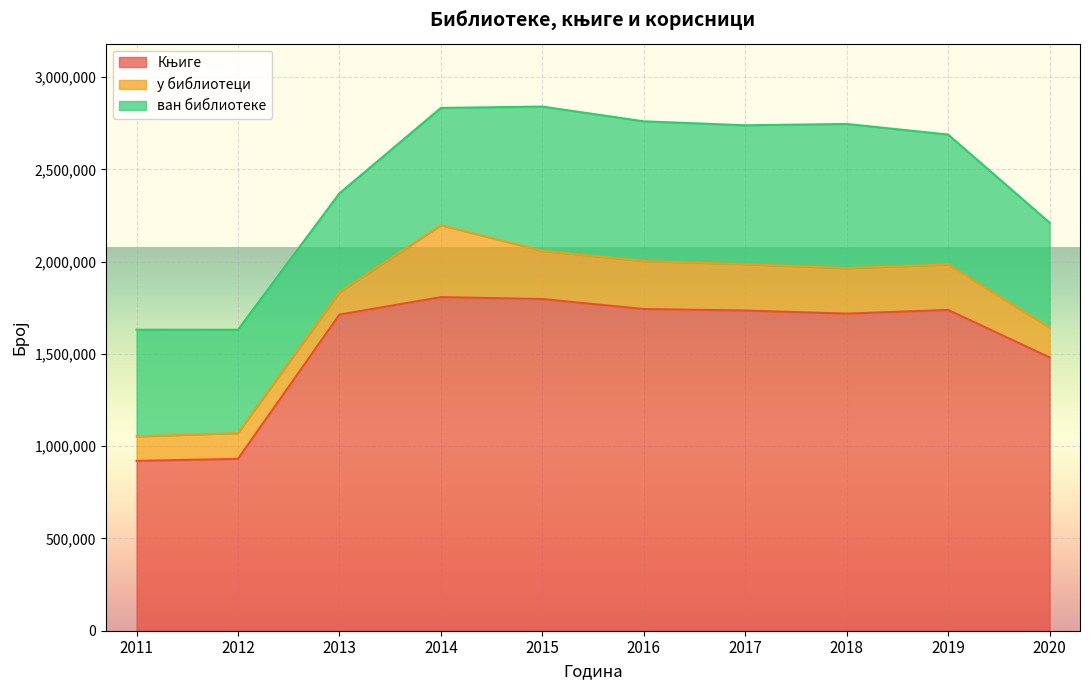

True or false: Књиге has a value of 2339261 at 2020.

False